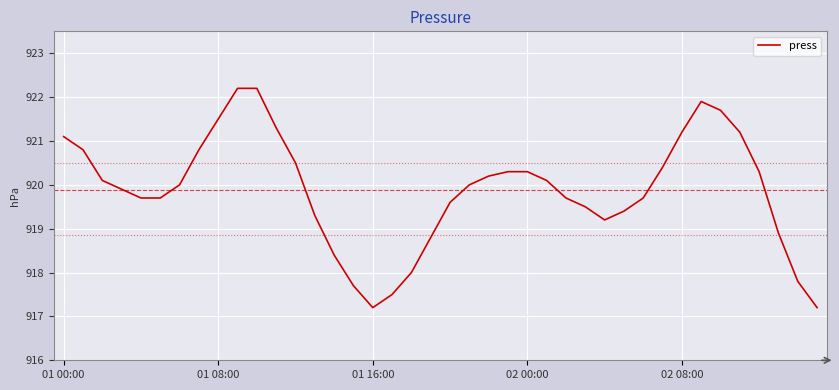

What is the greatest value displayed?

922.2